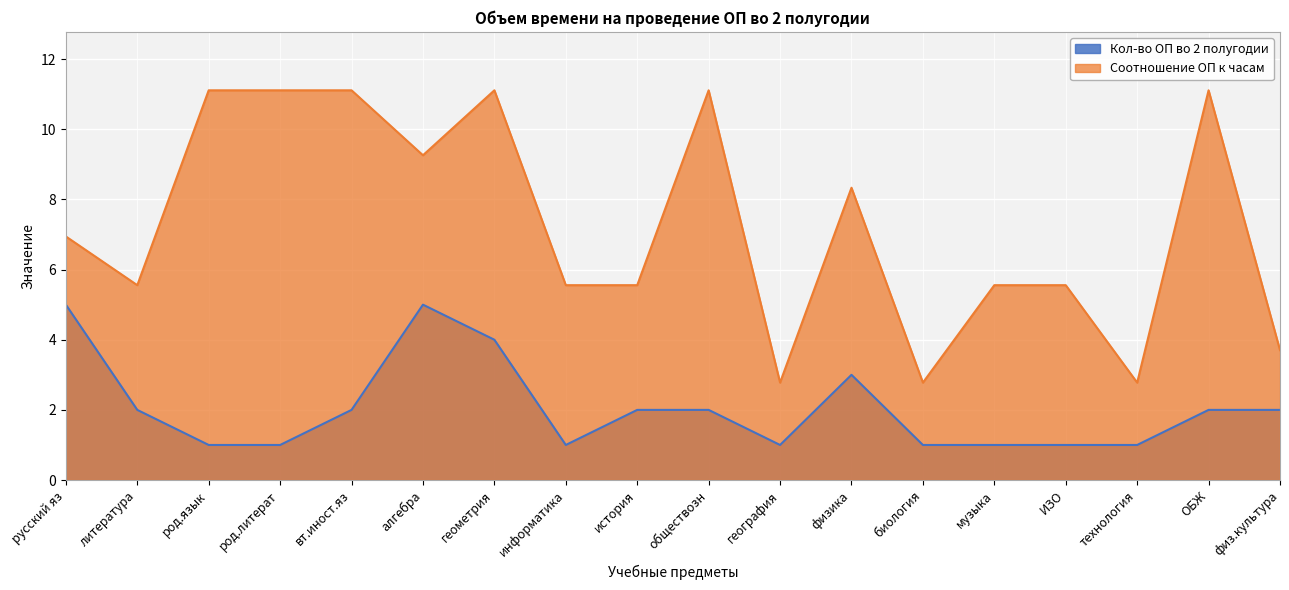

What is the minimum value shown in the chart?

1.0